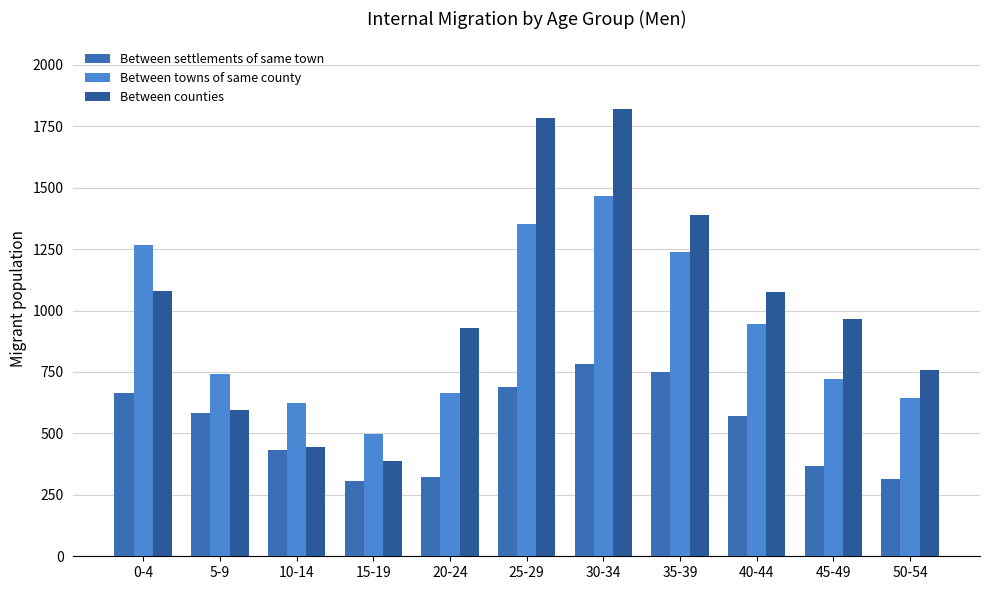

What is the label of the 11th bar from the right?

0-4